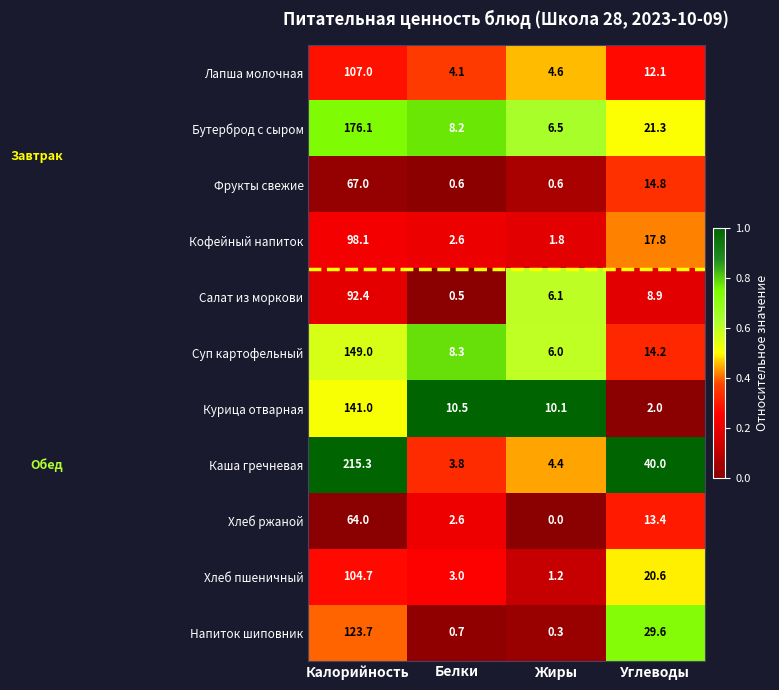

What is the sum of all Бутерброд с сыром values?

212.1